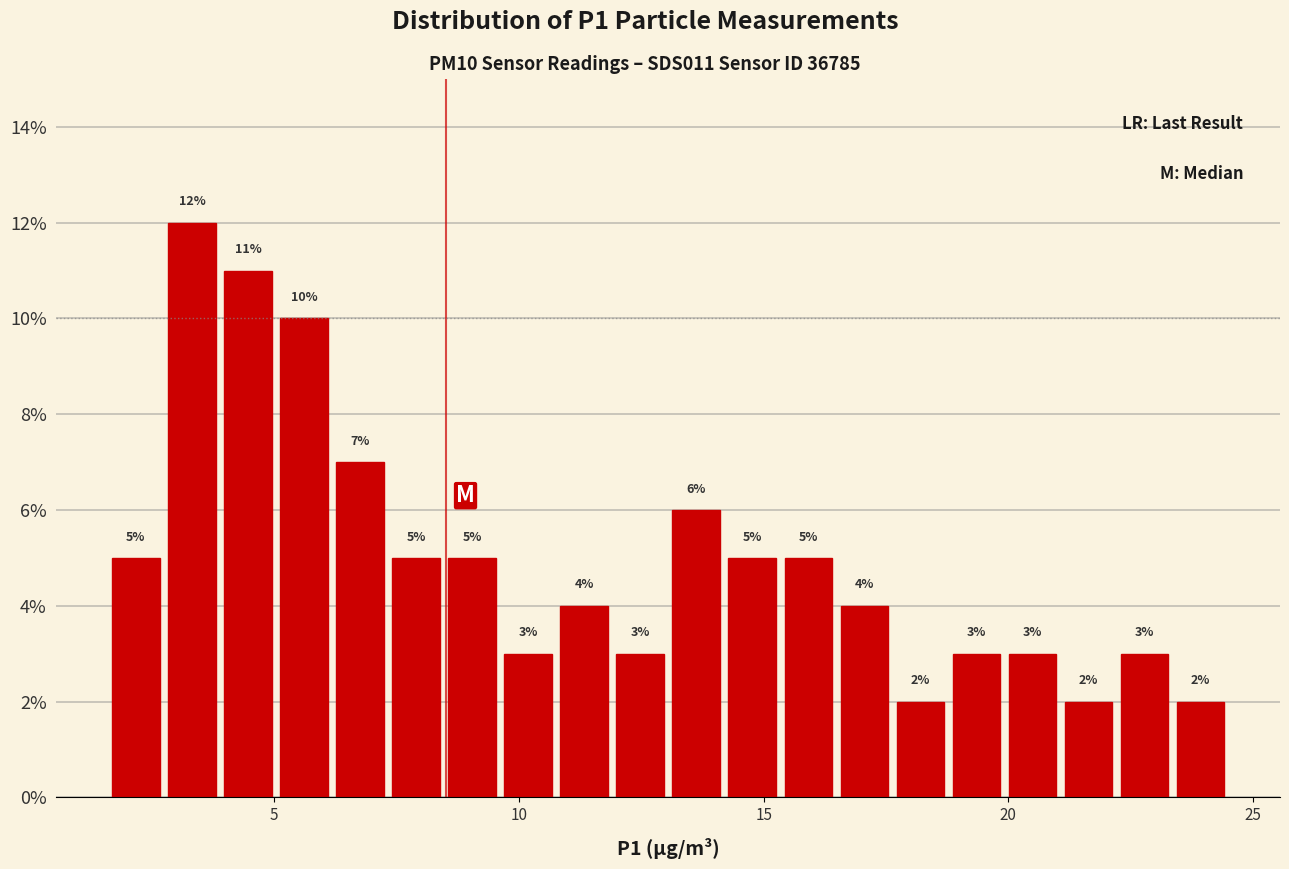

Read against the x-axis, roughly where is the centre of the tallest bar?

3.5